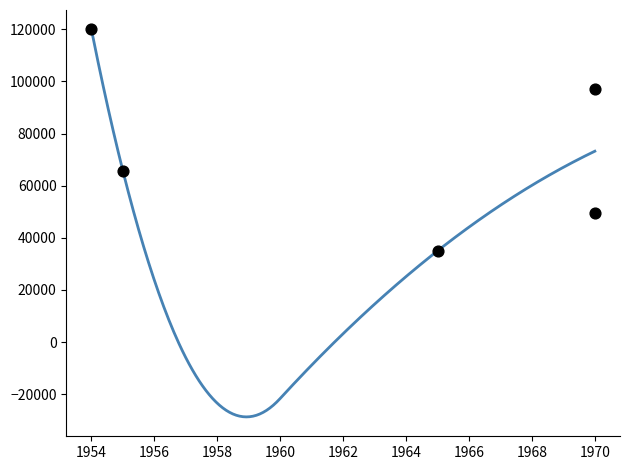

Approximately how many times larger is the value at Chevrolet Chevelle (1970) compared to Chevrolet Nomad (1955)?

1.5